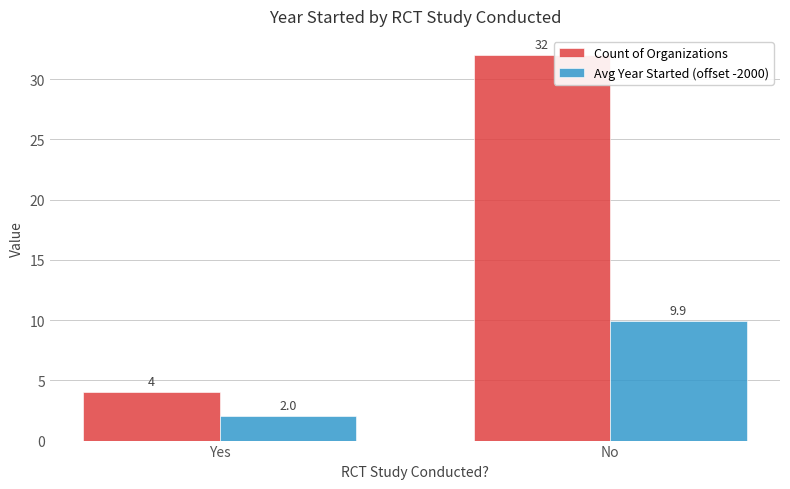

What is the spread (max minus min) of values at Yes?

2.0